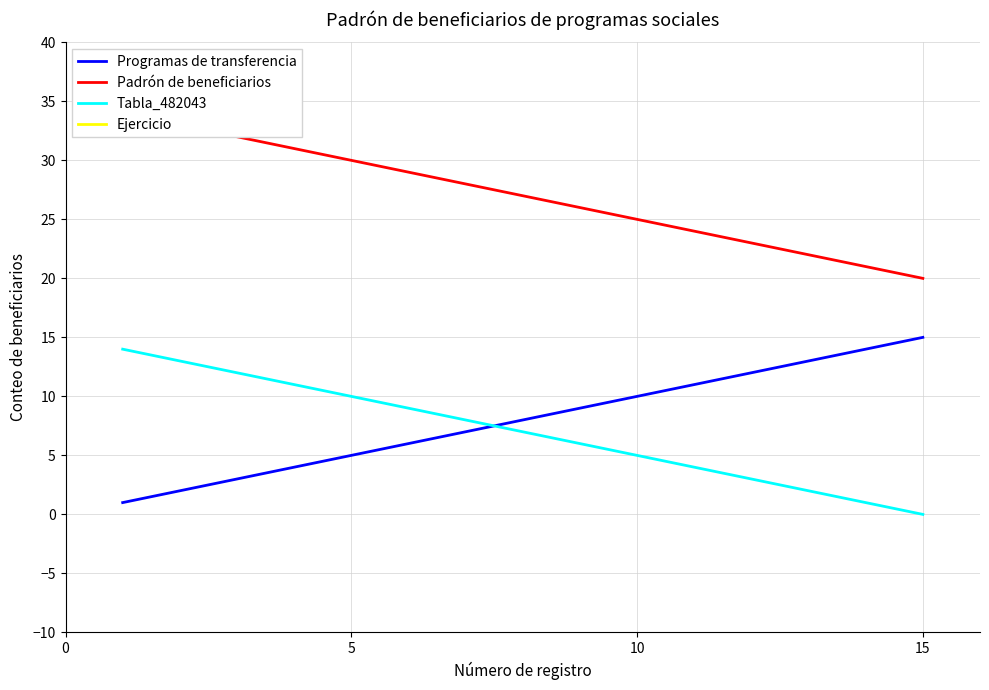

True or false: Tabla_482043 and Ejercicio intersect in this chart.

False